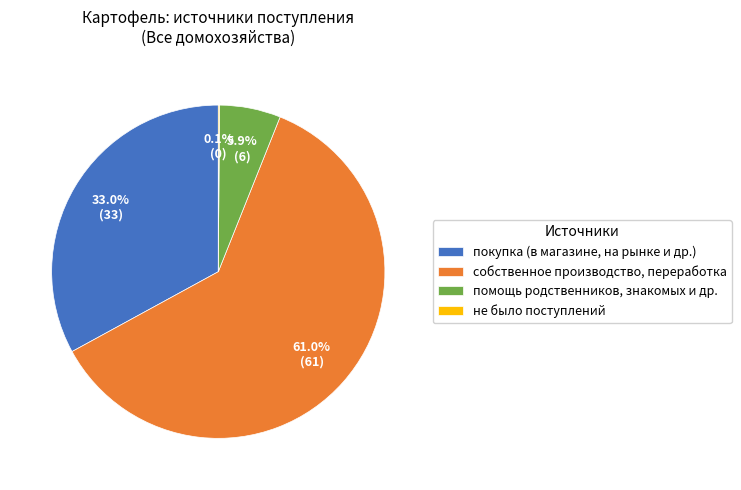

What percentage do покупка (в магазине, на рынке и др.) and помощь родственников, знакомых и др. together represent?

38.9%